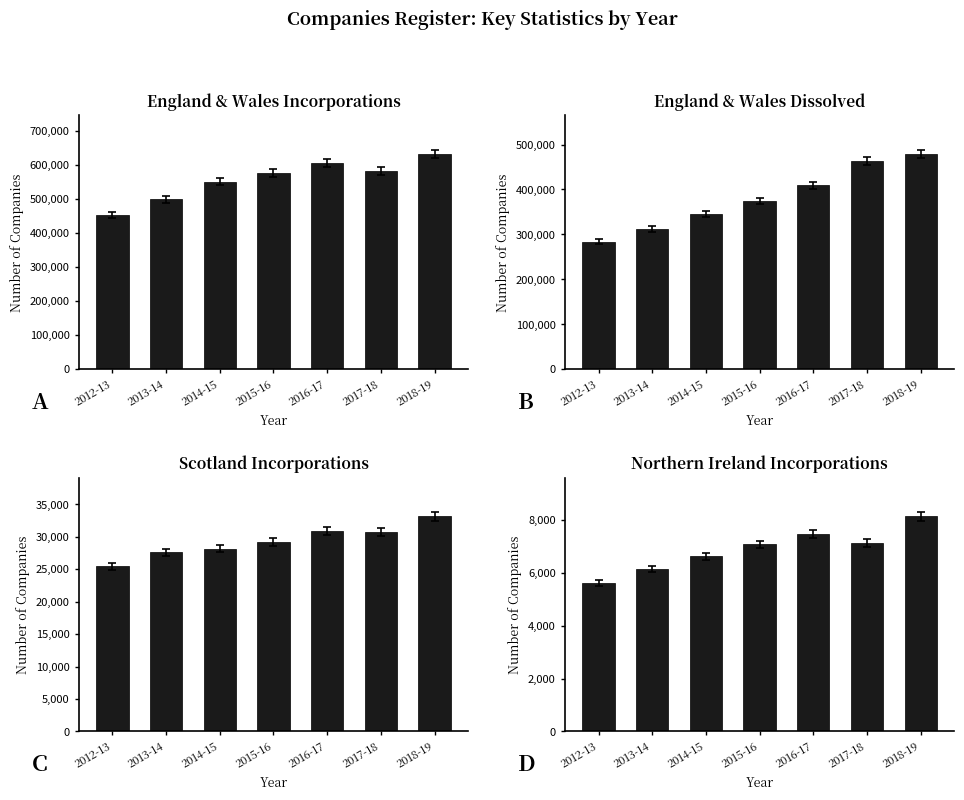

What are all the series names shown in the legend?

England & Wales Incorporations, England & Wales Dissolved, Scotland Incorporations, Northern Ireland Incorporations